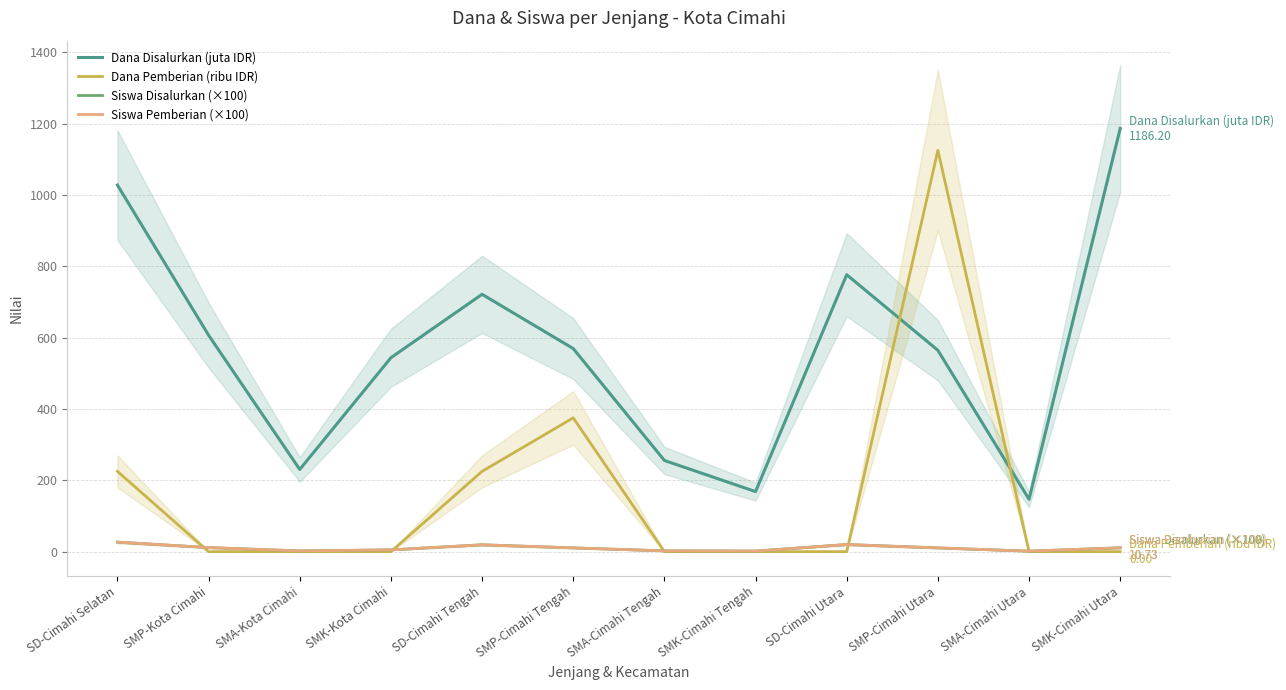

Is the value of Siswa Disalurkan (×100) at SD-Cimahi Utara greater than the value of Dana Disalurkan (juta IDR) at SMA-Kota Cimahi?

No